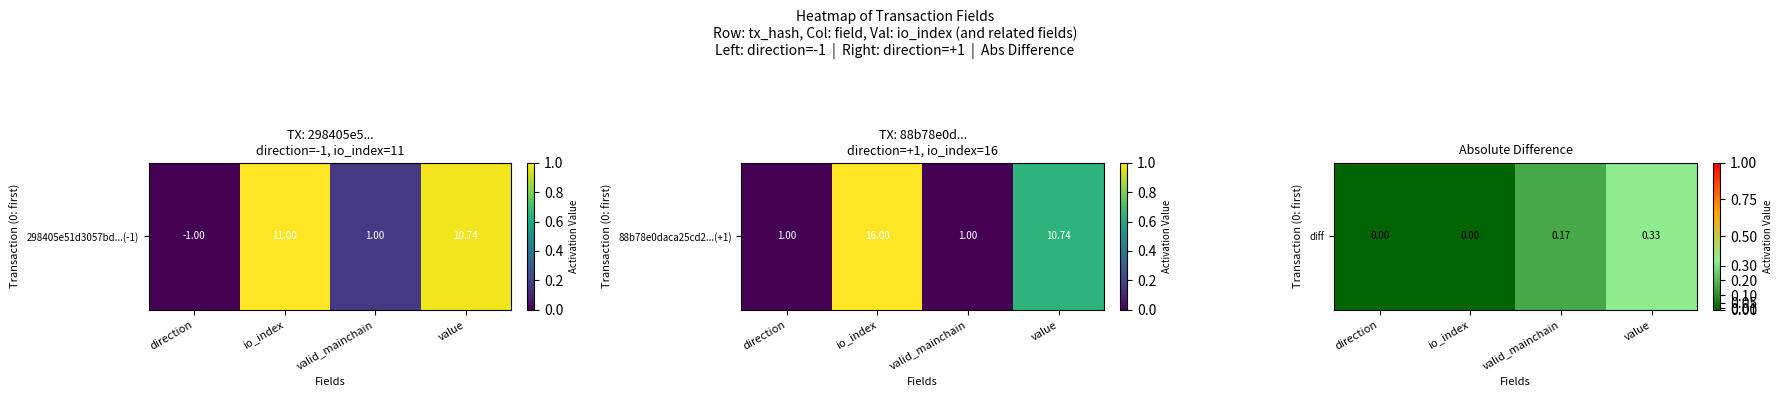

The chart shows a value of 0.2 at valid_mainchain. True or false?

True